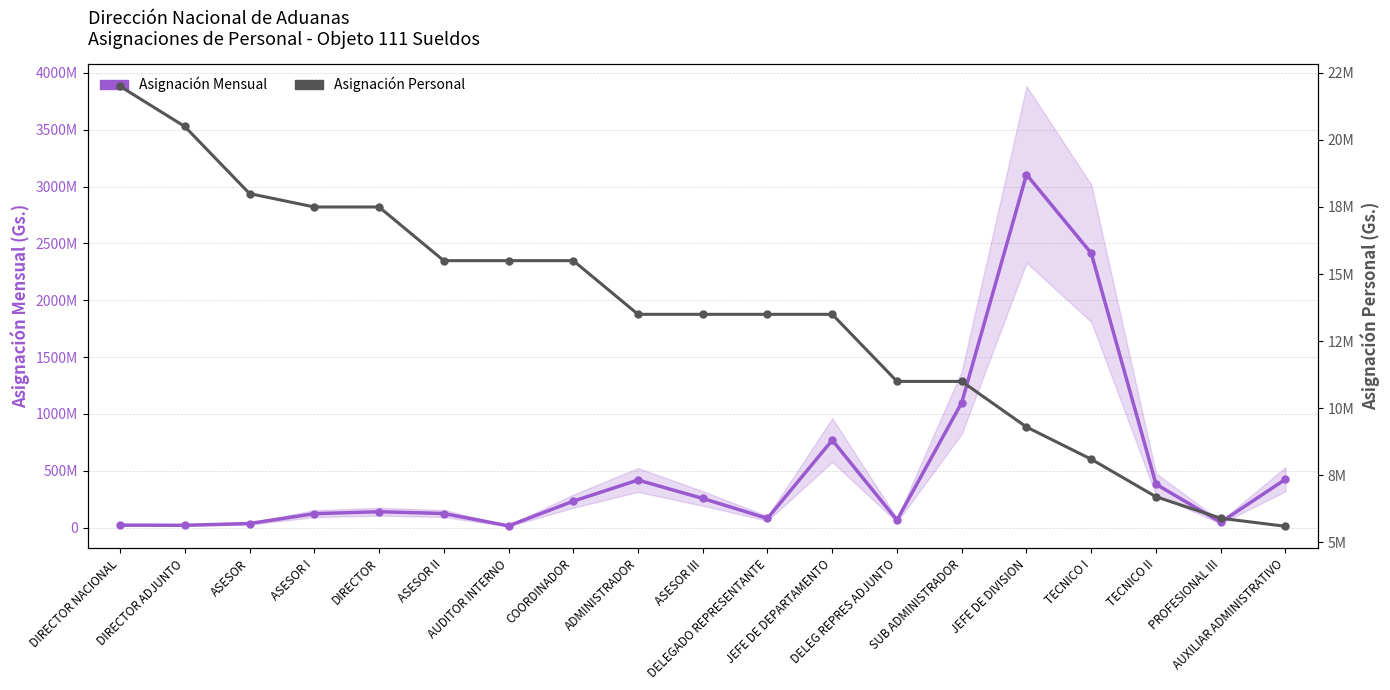

How many distinct data groups are displayed?

2